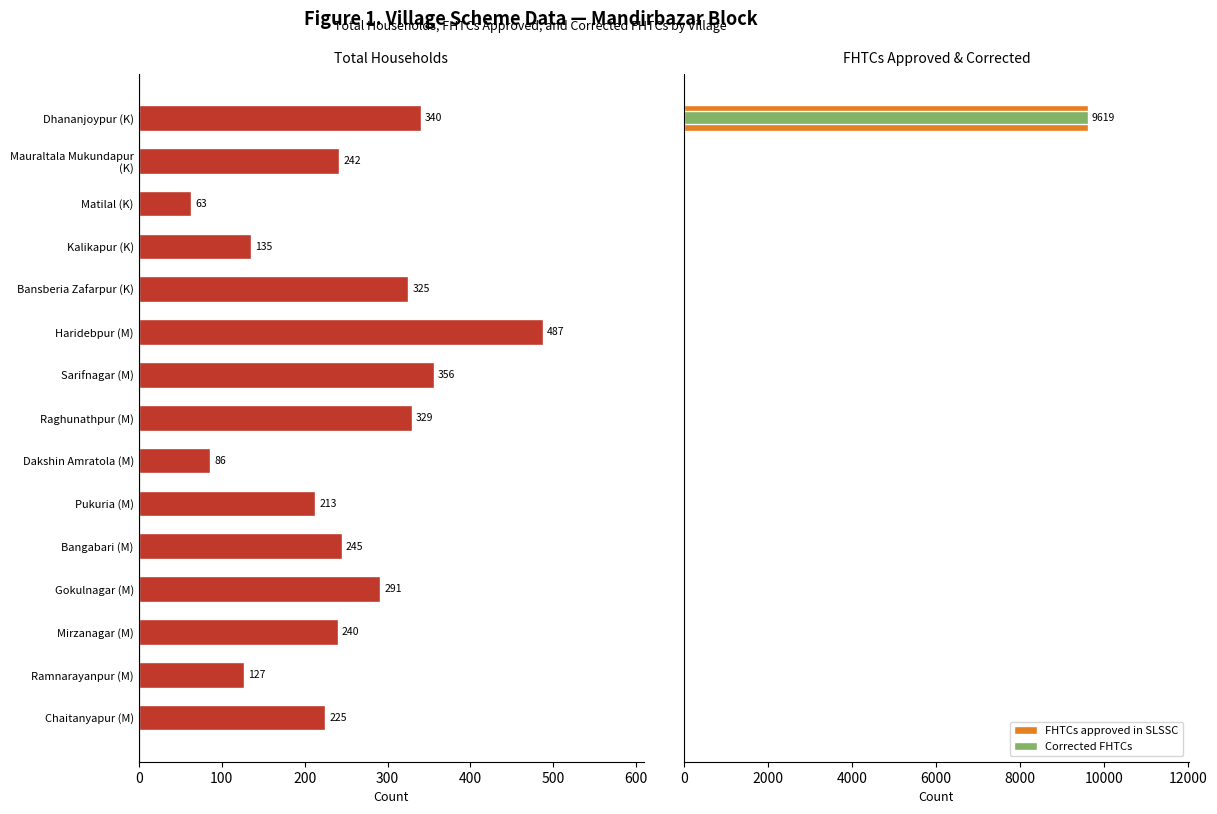

Between Dakshin Amratola (M) and Mauraltala Mukundapur (K), which is larger?

Mauraltala Mukundapur (K)